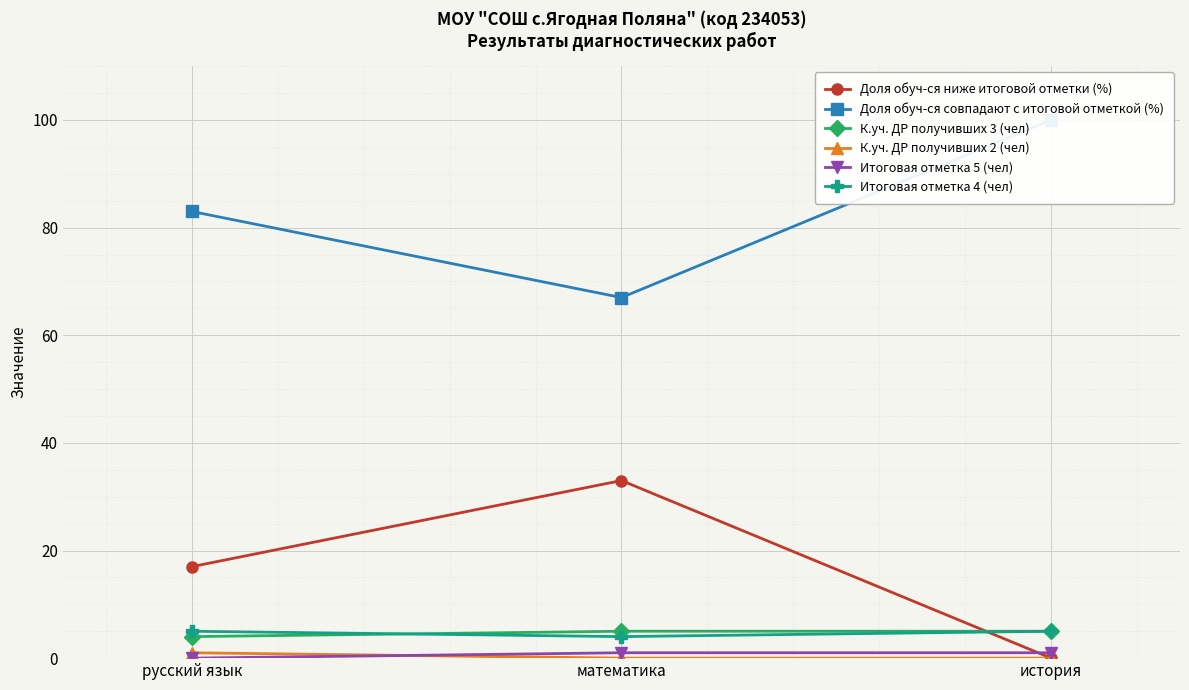

What is the lowest value of the К.уч. ДР получивших 3 (чел) series?

4